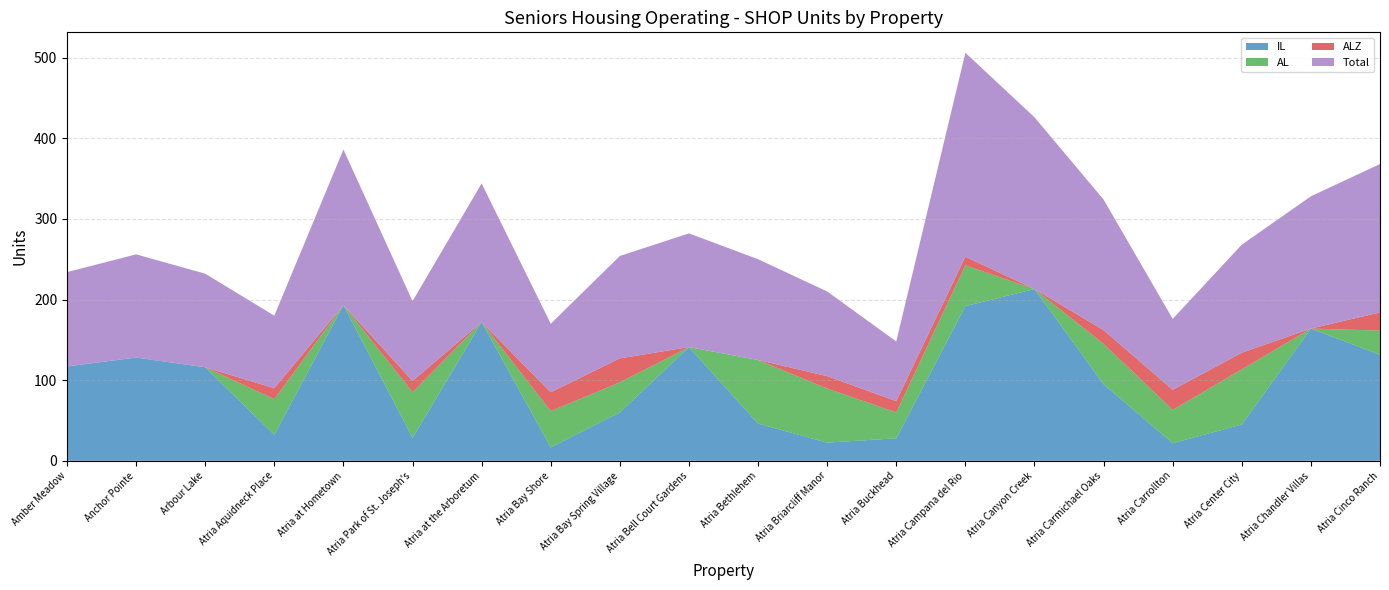

Reading right to left, list all the values displayed in this chart.

IL: Atria Cinco Ranch=131.4	Atria Chandler Villas=164.0	Atria Center City=45.1	Atria Carrollton=21.8	Atria Carmichael Oaks=95.0	Atria Canyon Creek=213.0	Atria Campana del Rio=191.8	Atria Buckhead=27.9	Atria Briarcliff Manor=22.6	Atria Bethlehem=46.2	Atria Bell Court Gardens=141.0	Atria Bay Spring Village=60.1	Atria Bay Shore=16.6	Atria at the Arboretum=172.0	Atria Park of St. Joseph's=28.5	Atria at Hometown=193.0	Atria Aquidneck Place=32.3	Arbour Lake=116.0	Anchor Pointe=128.0	Amber Meadow=117.0
AL: Atria Cinco Ranch=30.1	Atria Chandler Villas=0.0	Atria Center City=68.4	Atria Carrollton=41.4	Atria Carmichael Oaks=49.9	Atria Canyon Creek=0.0	Atria Campana del Rio=50.6	Atria Buckhead=32.1	Atria Briarcliff Manor=67.0	Atria Bethlehem=78.8	Atria Bell Court Gardens=0.0	Atria Bay Spring Village=37.3	Atria Bay Shore=45.0	Atria at the Arboretum=0.0	Atria Park of St. Joseph's=56.6	Atria at Hometown=0.0	Atria Aquidneck Place=44.2	Arbour Lake=0.0	Anchor Pointe=0.0	Amber Meadow=0.0
ALZ: Atria Cinco Ranch=22.5	Atria Chandler Villas=0.0	Atria Center City=20.6	Atria Carrollton=24.8	Atria Carmichael Oaks=17.1	Atria Canyon Creek=0.0	Atria Campana del Rio=10.6	Atria Buckhead=14.0	Atria Briarcliff Manor=15.4	Atria Bethlehem=0.0	Atria Bell Court Gardens=0.0	Atria Bay Spring Village=29.7	Atria Bay Shore=23.4	Atria at the Arboretum=0.0	Atria Park of St. Joseph's=13.9	Atria at Hometown=0.0	Atria Aquidneck Place=13.5	Arbour Lake=0.0	Anchor Pointe=0.0	Amber Meadow=0.0
Total: Atria Cinco Ranch=184.0	Atria Chandler Villas=164.0	Atria Center City=134.0	Atria Carrollton=88.0	Atria Carmichael Oaks=162.0	Atria Canyon Creek=213.0	Atria Campana del Rio=253.0	Atria Buckhead=74.0	Atria Briarcliff Manor=105.0	Atria Bethlehem=125.0	Atria Bell Court Gardens=141.0	Atria Bay Spring Village=127.0	Atria Bay Shore=85.0	Atria at the Arboretum=172.0	Atria Park of St. Joseph's=99.0	Atria at Hometown=193.0	Atria Aquidneck Place=90.0	Arbour Lake=116.0	Anchor Pointe=128.0	Amber Meadow=117.0